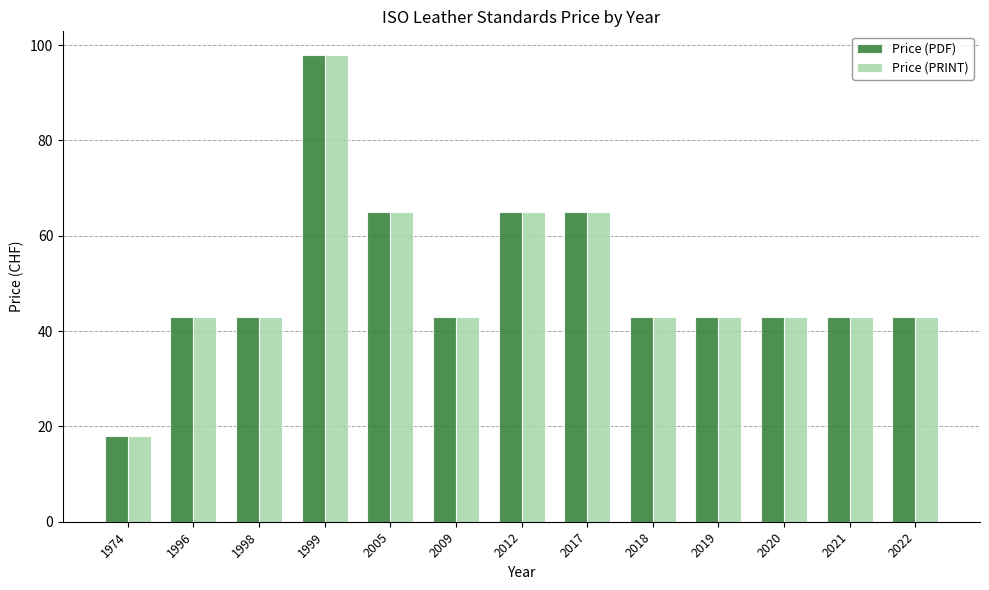

Which category has the lowest value in the Price (PRINT) series?

1974